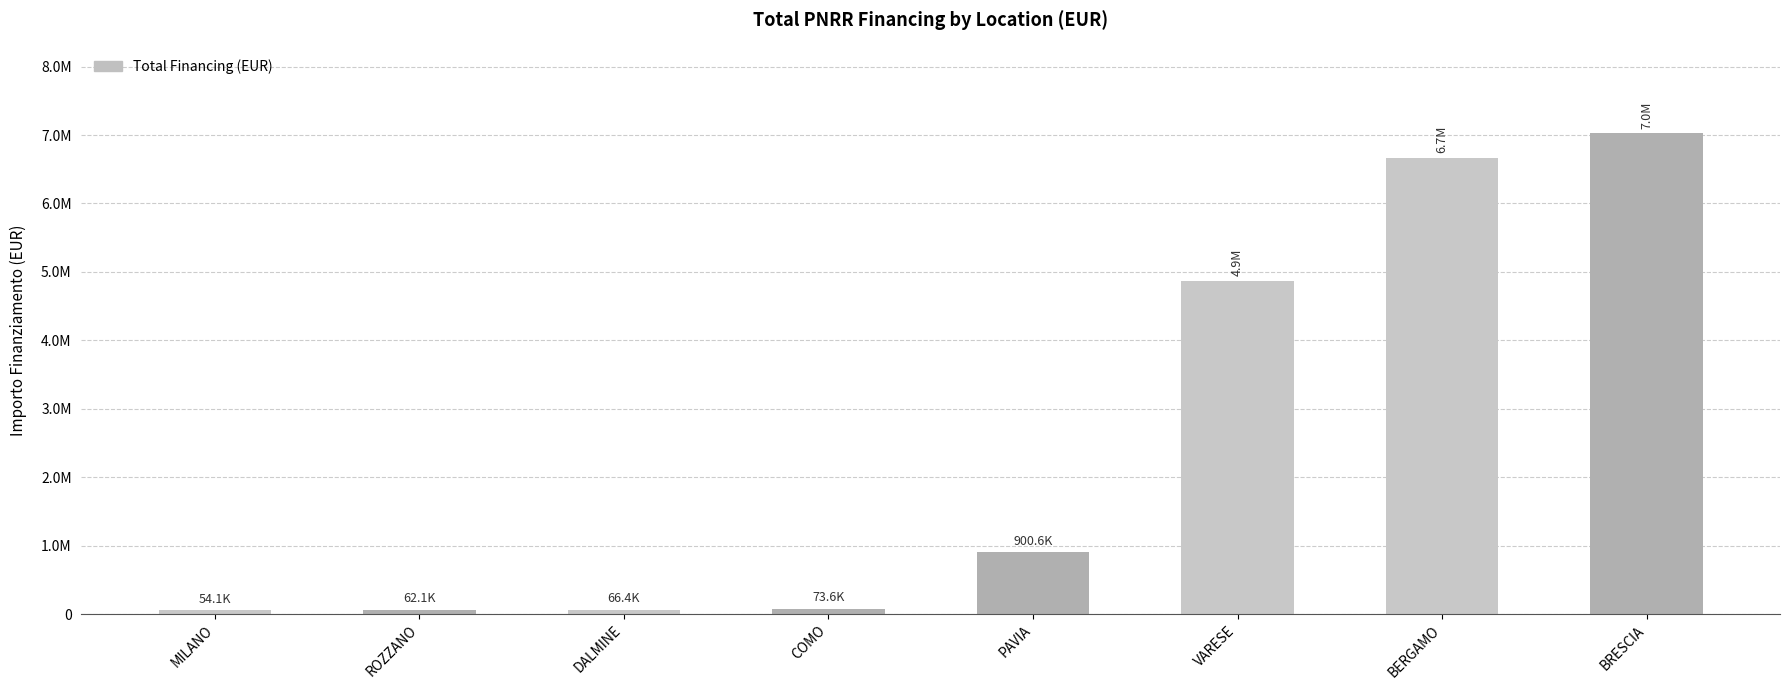

Between BRESCIA and PAVIA, which is larger?

BRESCIA